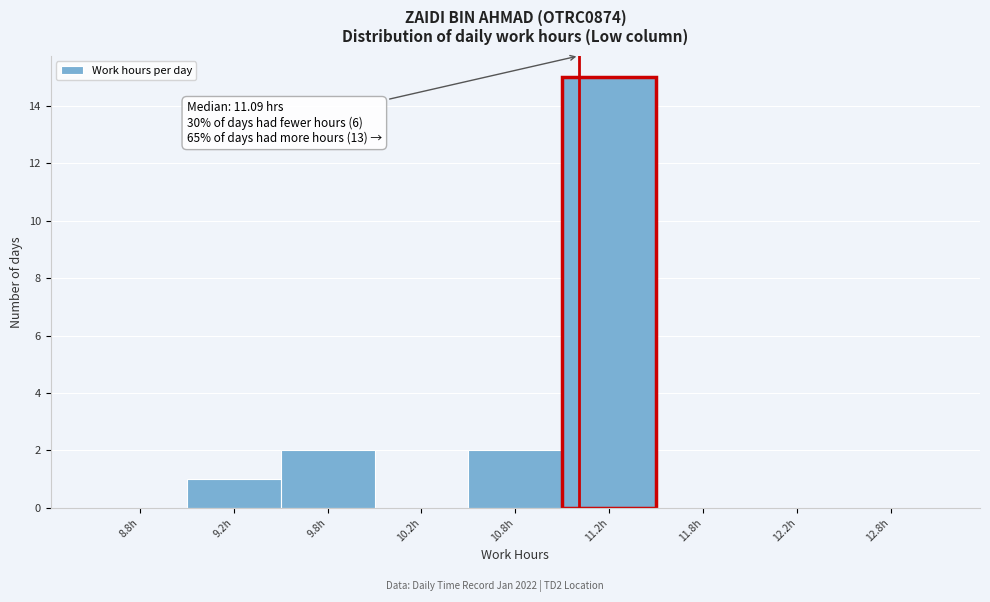

Reading left to right, transcribe all the data shown in this chart.

8.8h=0	9.2h=1	9.8h=2	10.2h=0	10.8h=2	11.2h=15	11.8h=0	12.2h=0	12.8h=0